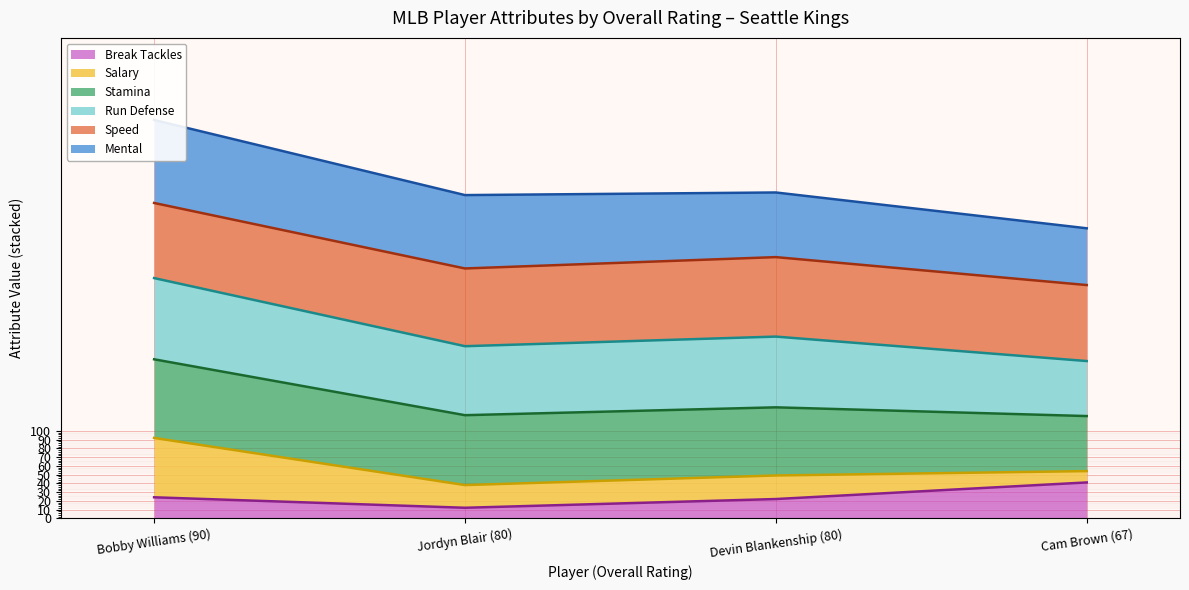

What is the label of the 4th point from the right?

Bobby Williams (90)